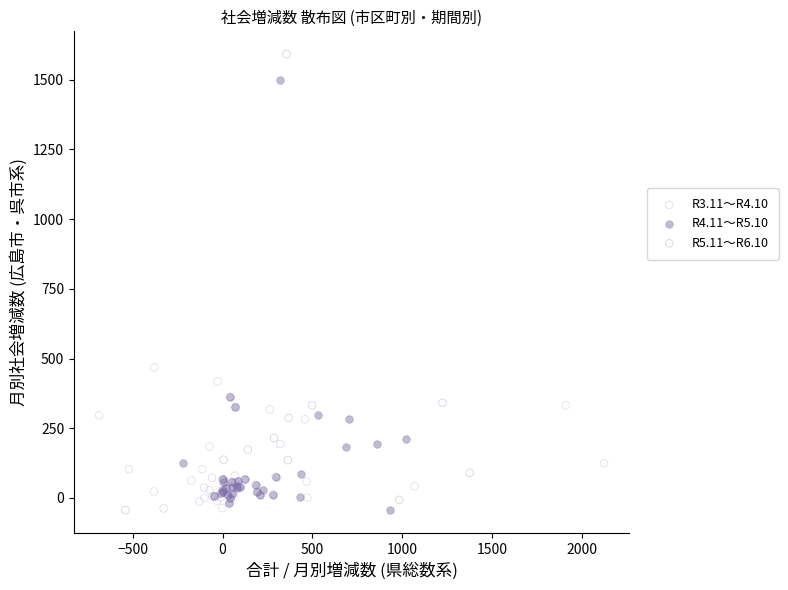

Which series reaches the maximum Y coordinate?

R5.11～R6.10